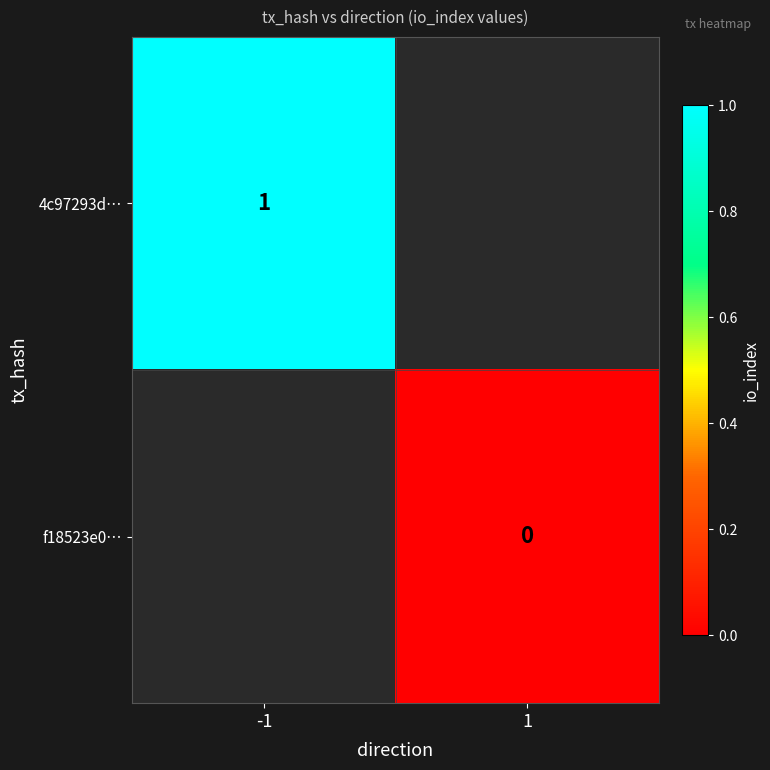

How many distinct data groups are displayed?

2